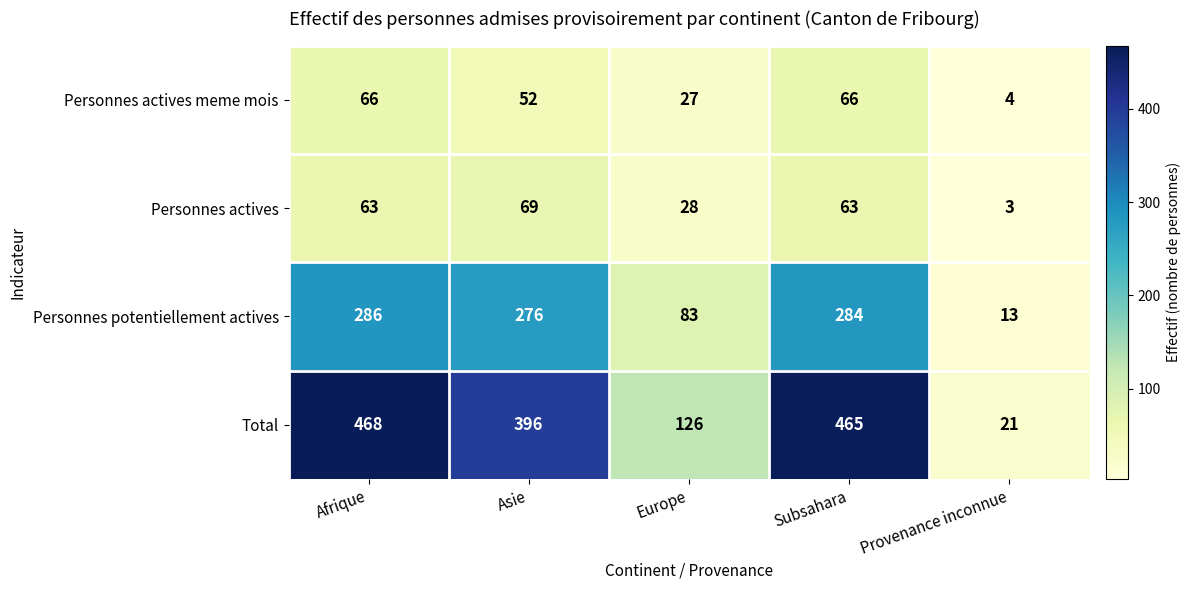

Which series changed the most between Asie and Europe?

Total